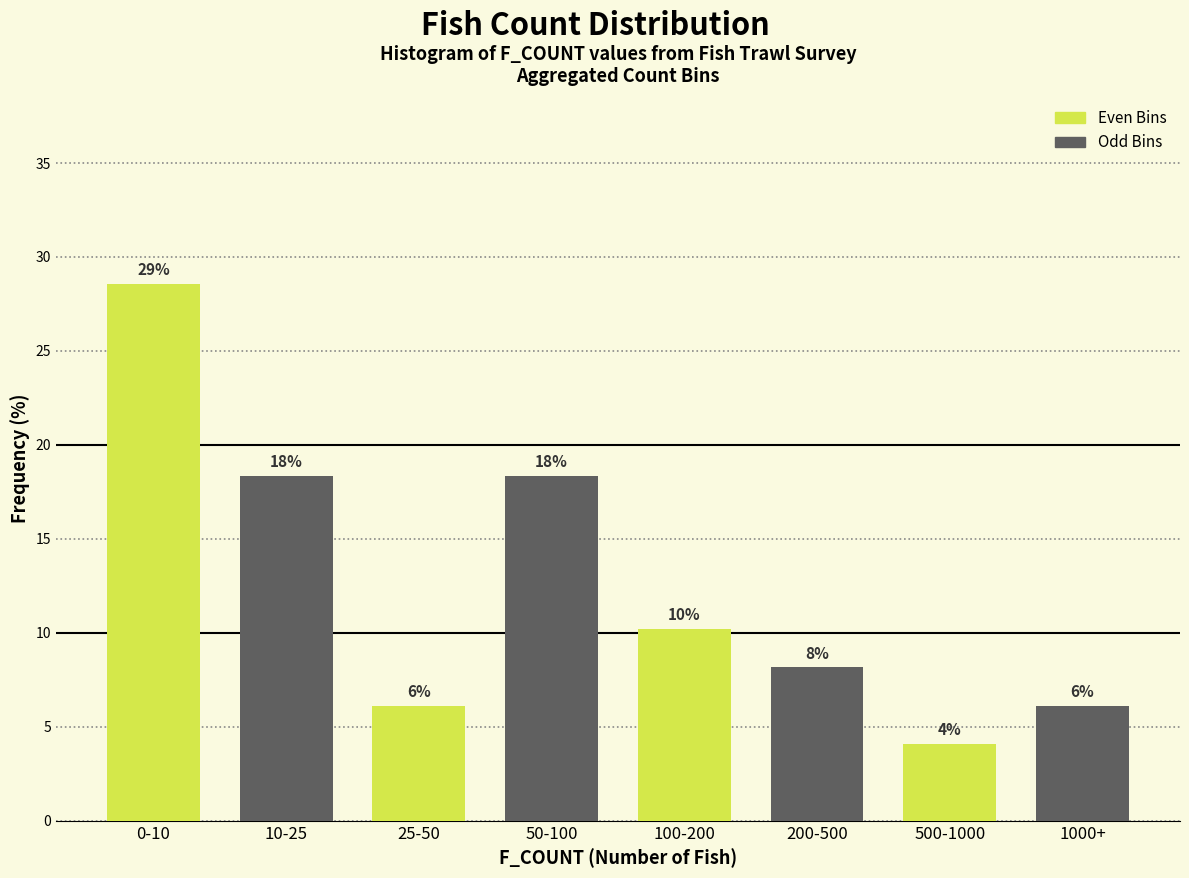

How many bars are there in total?

8